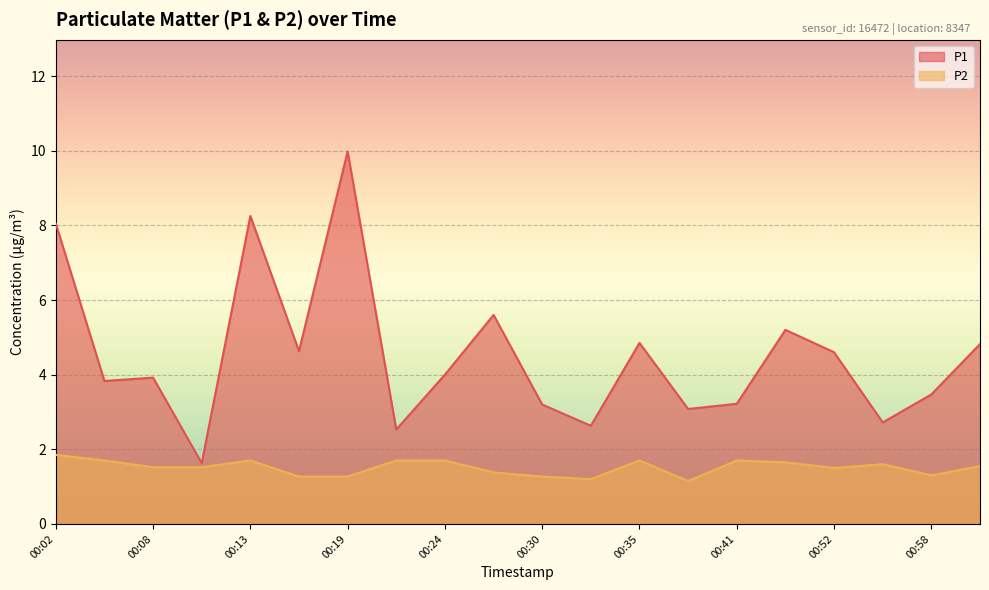

List the series in order of their peak value, lowest first.

P2, P1